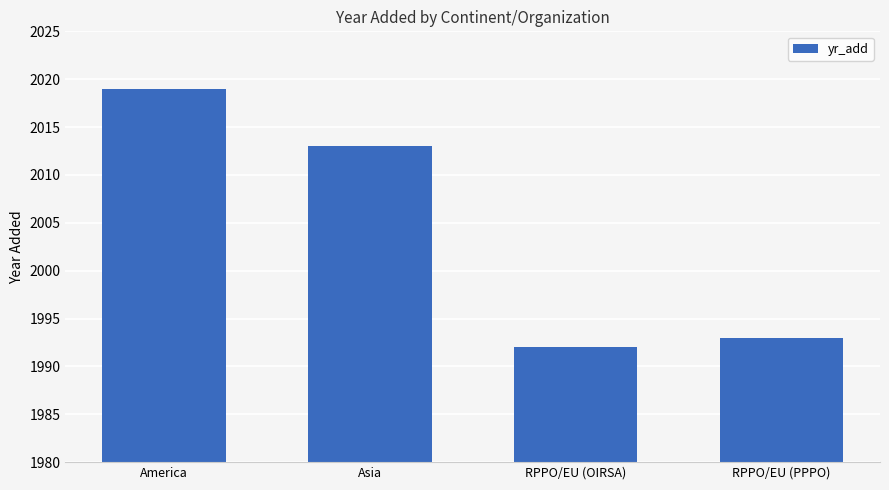

What is the ratio of the value at Asia to the value at RPPO/EU (OIRSA)?

1.0